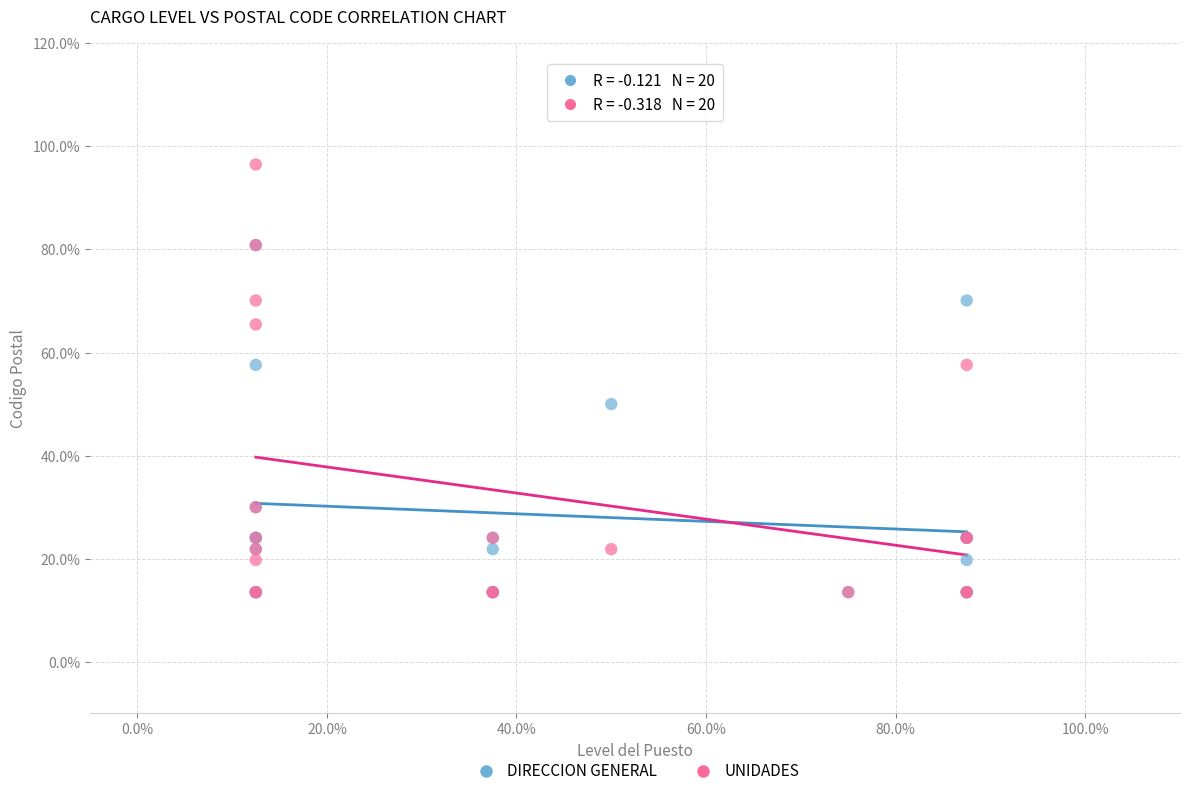

Which series reaches the maximum Y coordinate?

UNIDADES